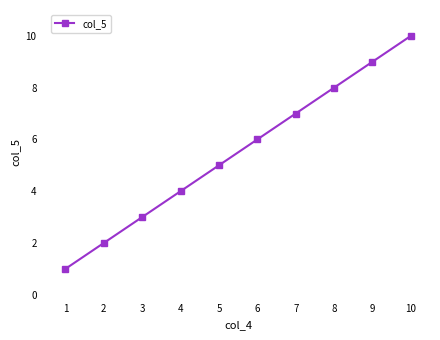

What is the difference between the maximum and minimum values?

9